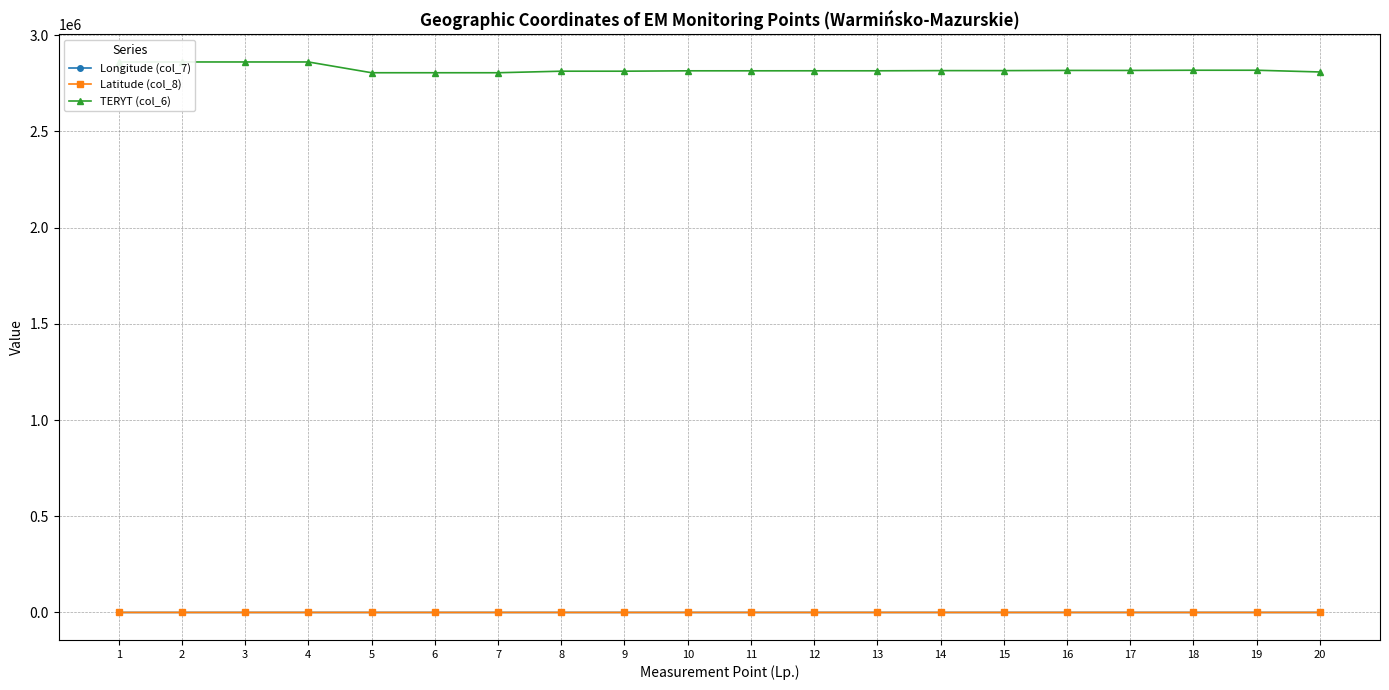

How many interior local valleys does the Longitude (col_7) series have?

5